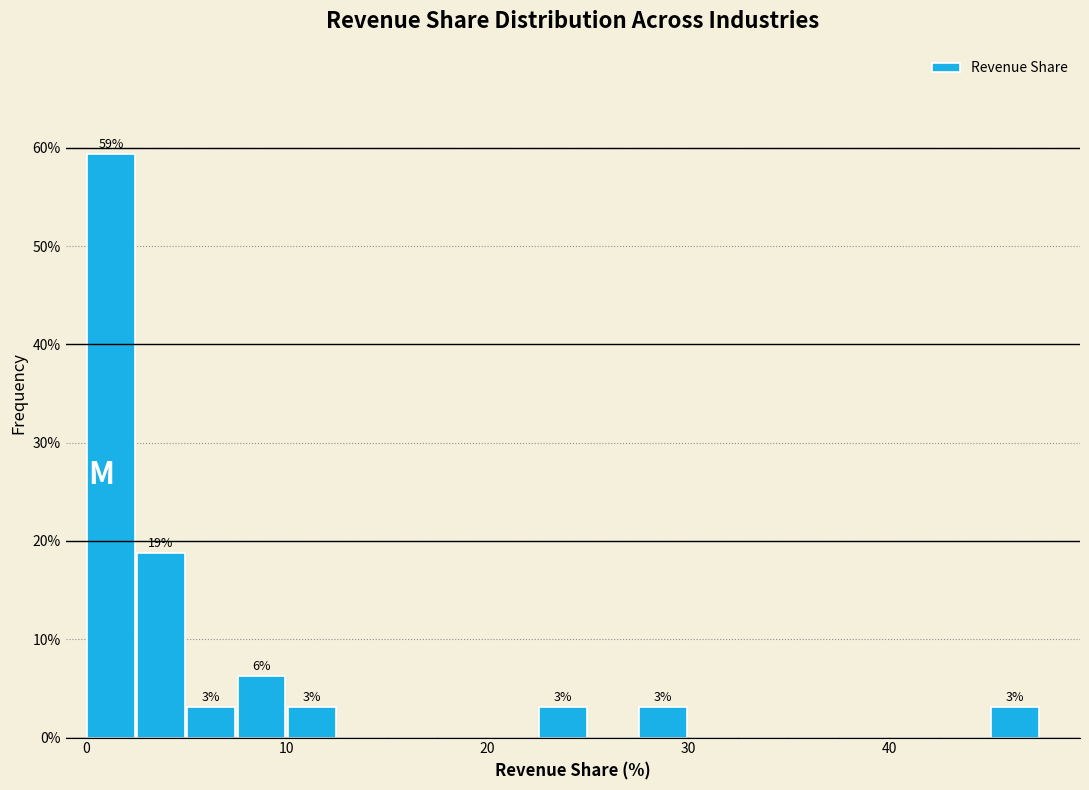

Around what value on the x-axis is the tallest bar? Give the approximate position of its centre, as read against the axis.

1